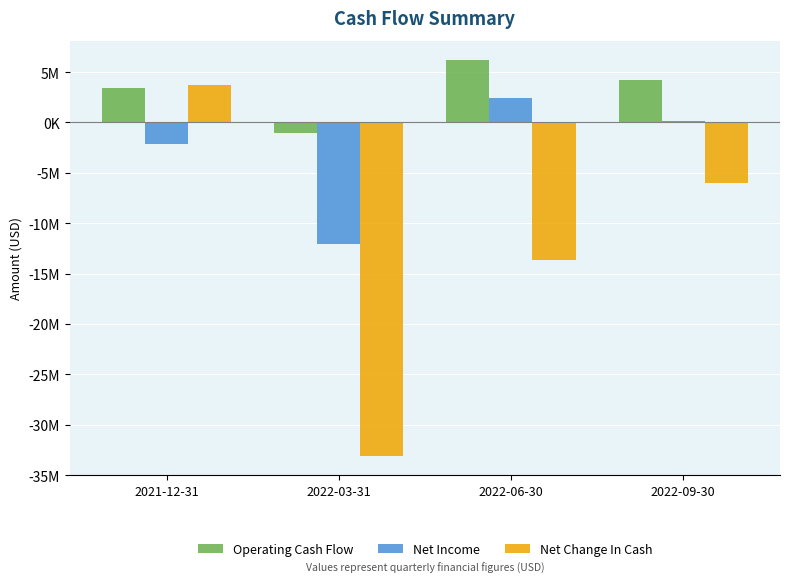

List the labels in order of Net Income value, smallest first.

2022-03-31, 2021-12-31, 2022-09-30, 2022-06-30